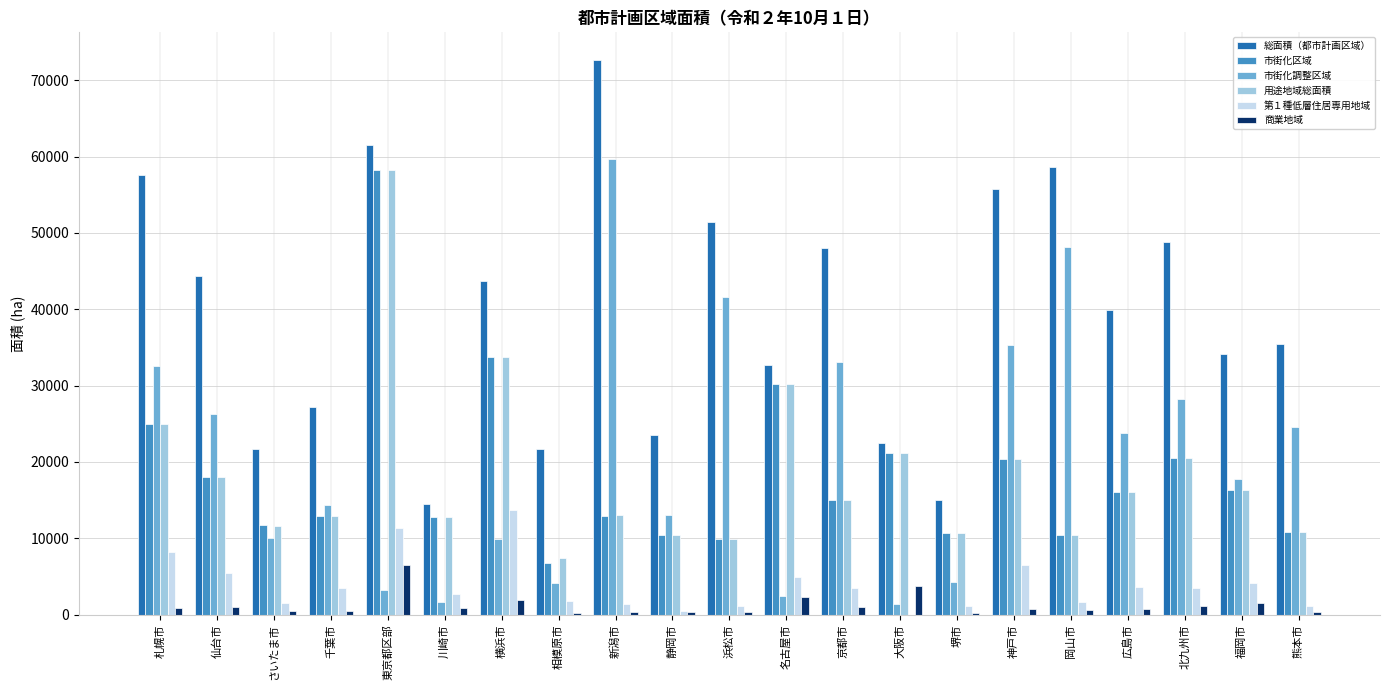

At which label does 商業地域 reach its peak?

東京都区部